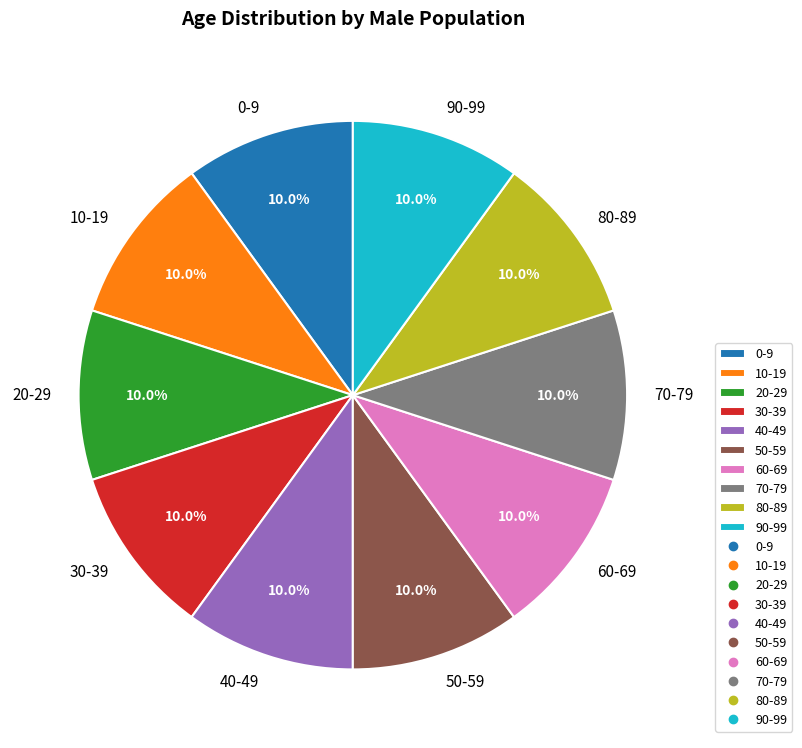

Count the number of slices in the pie.

10